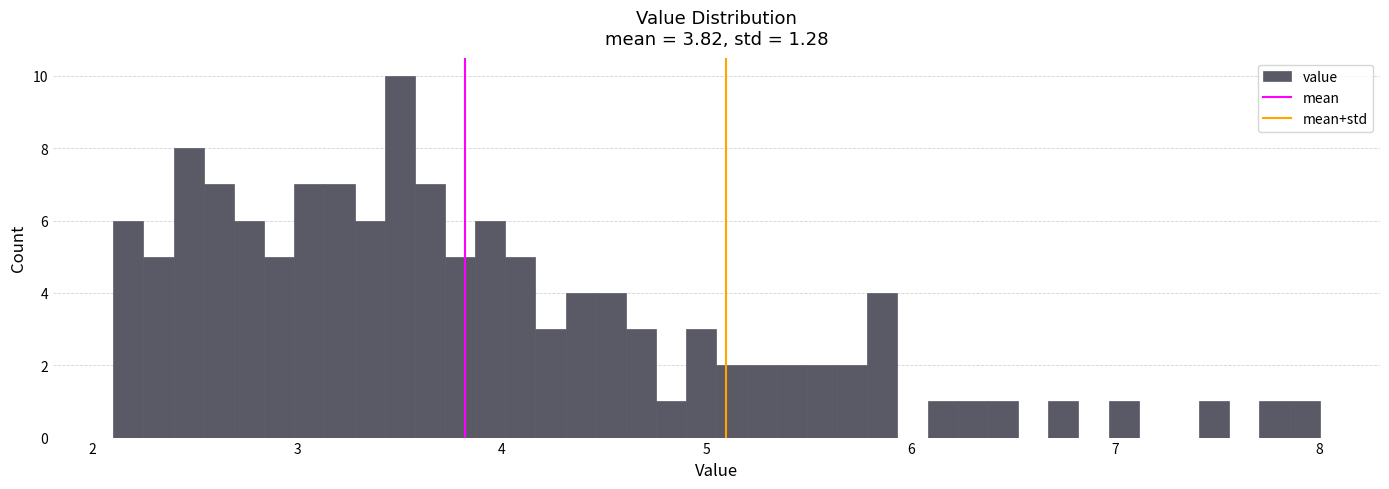

Read against the x-axis, roughly where is the centre of the tallest bar?

3.5